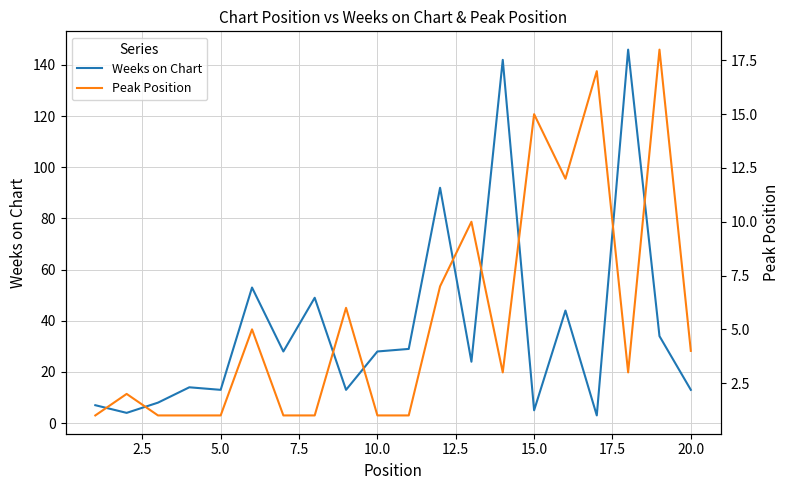

At how many categories does at least one series exceed 110?

2